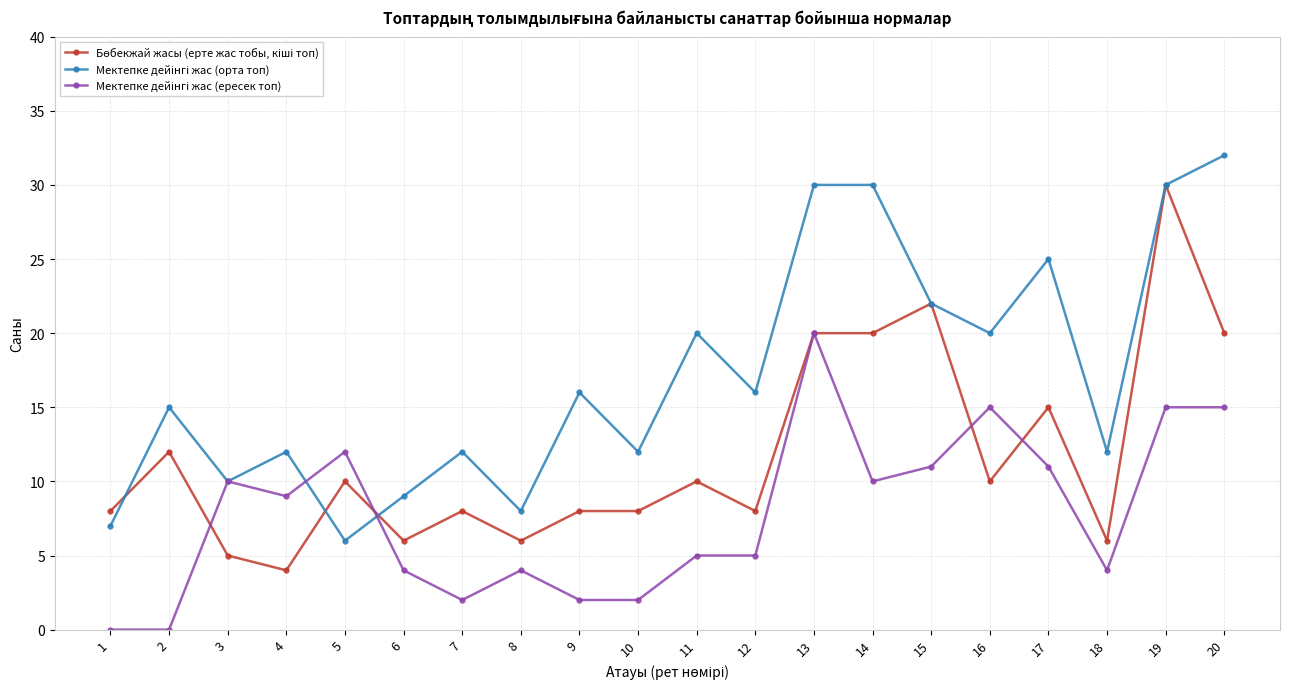

What is the maximum value shown in the chart?

32